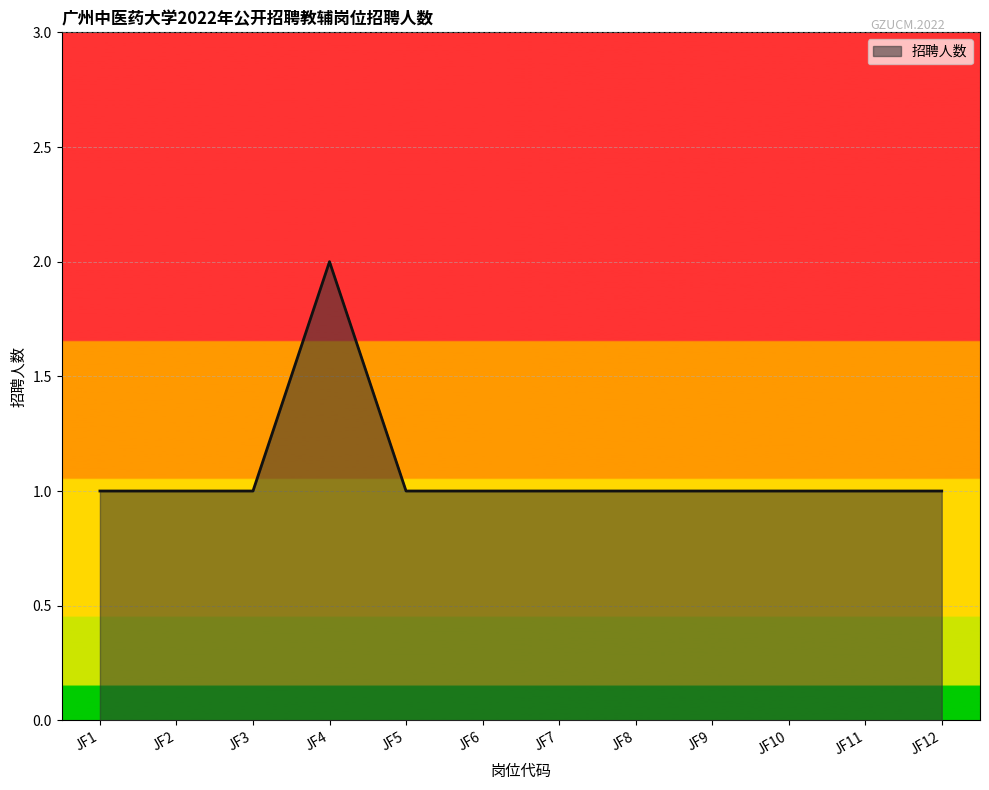

Which category has the highest value across all series?

JF4